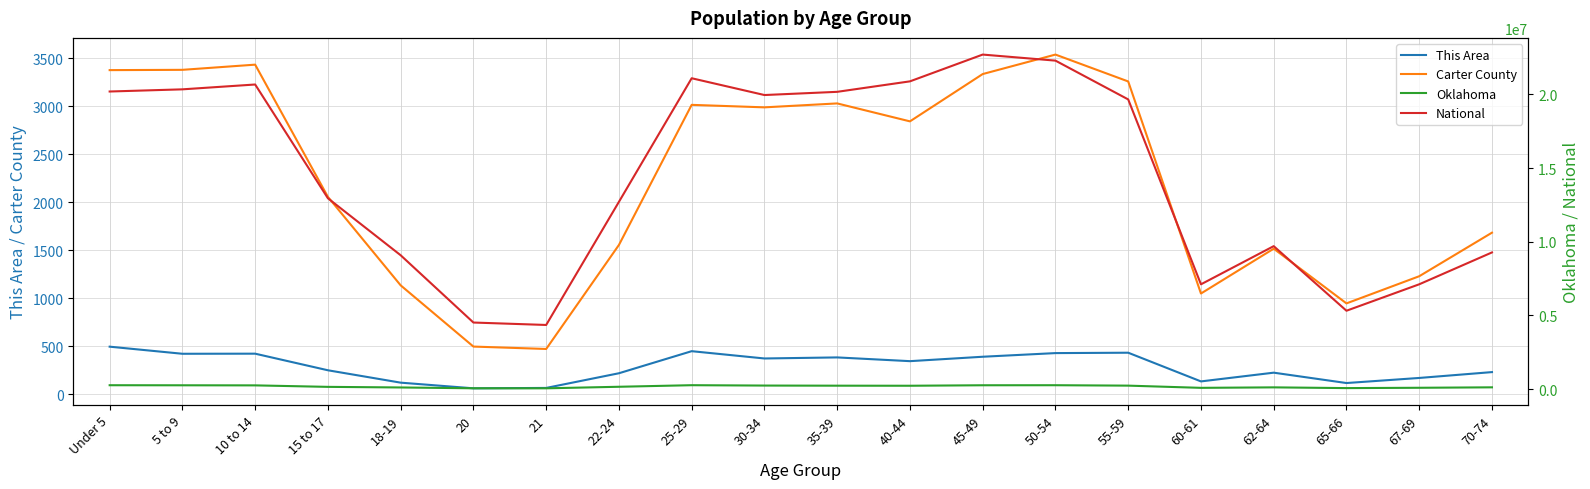

In National, how many points are higher than both neighbors (excluding endpoints)?

4